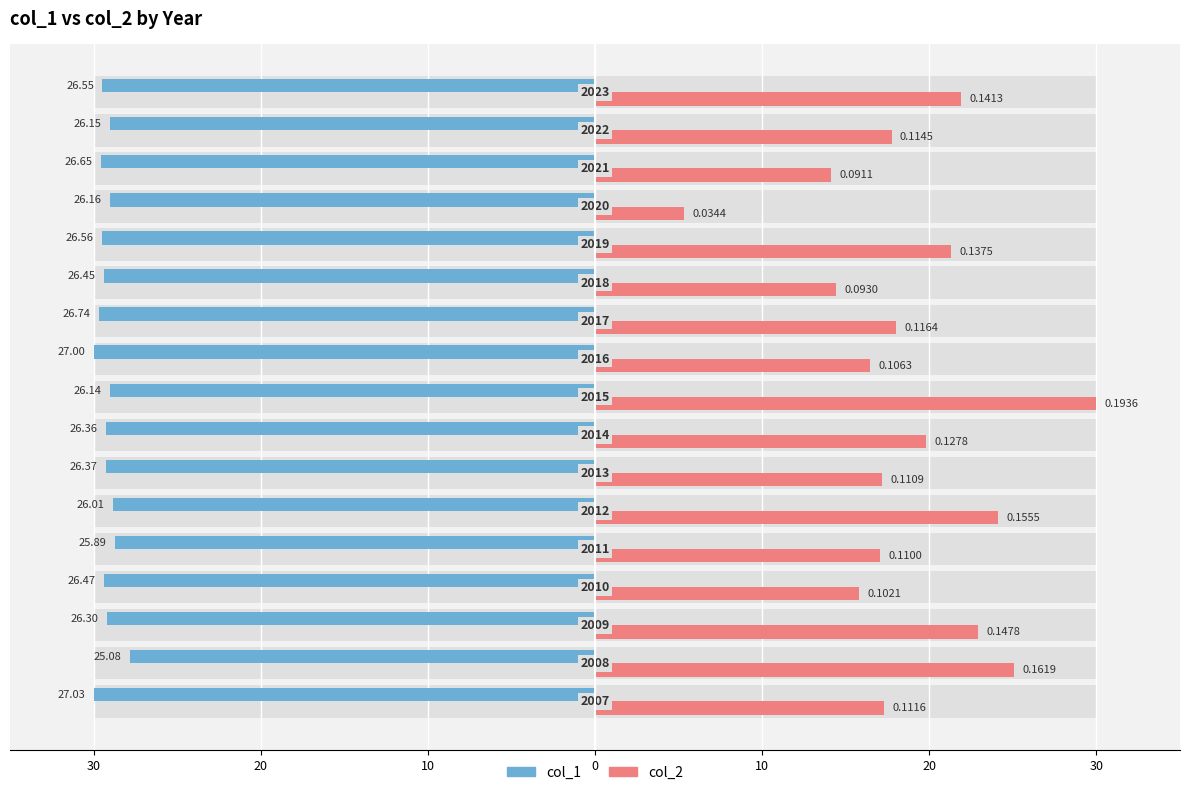

True or false: col_1 has a value of -16.5 at 20.

False